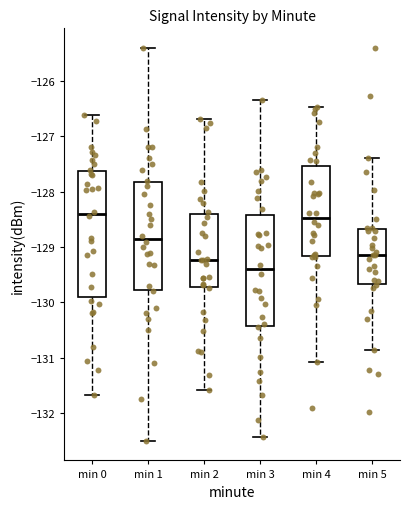

Where does the lower whisker of the box for min 1 end on the y-axis? The values are not printed on the chart, so give them approximately, as read against the axis.

-132.5